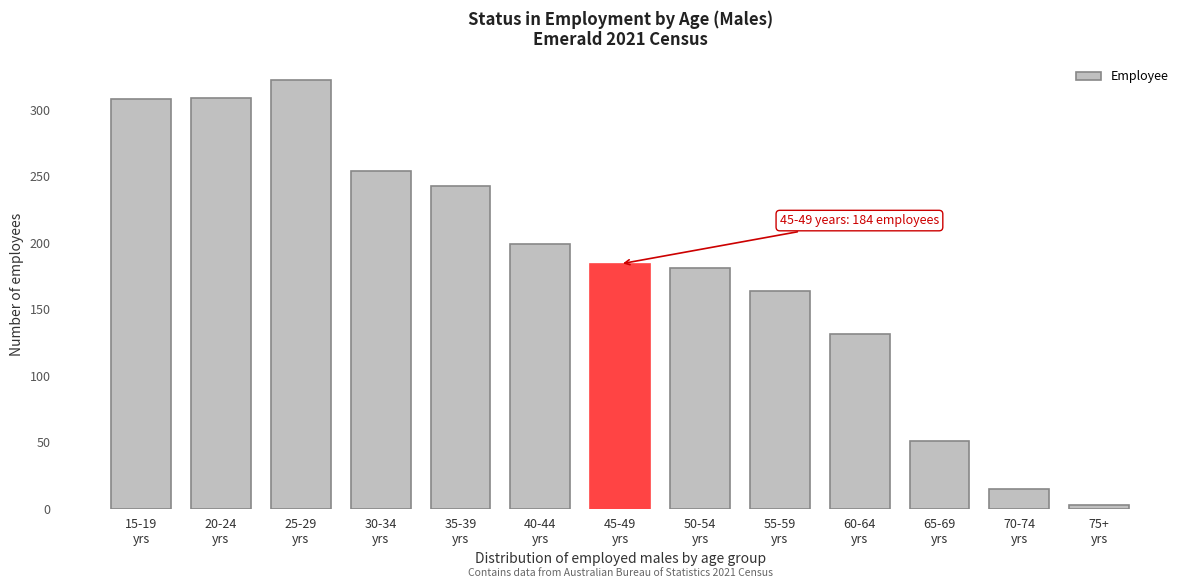

What is the greatest value displayed?

322